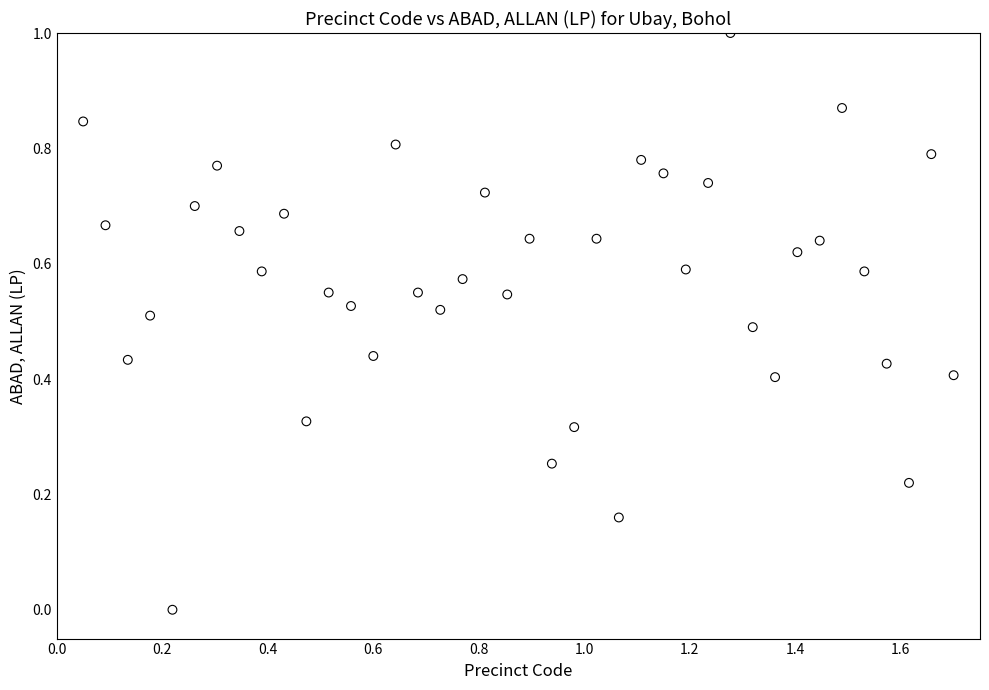

What is the range of X values (max minus min)?

1.6